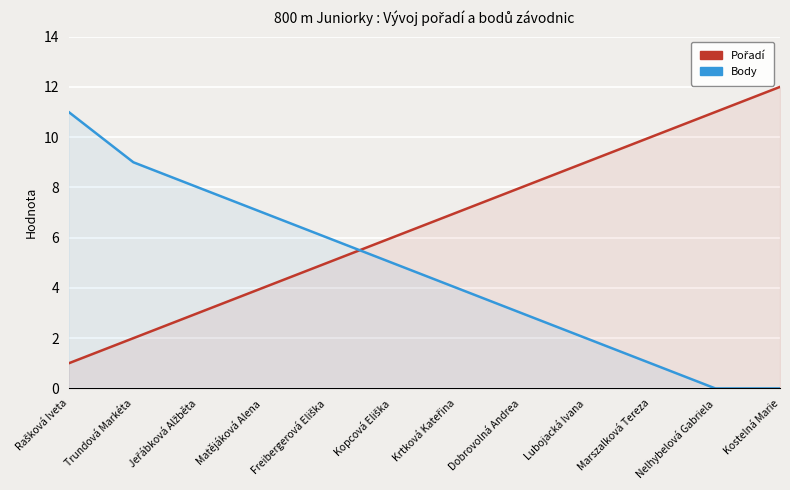

How many positive values does the Body series have?

10